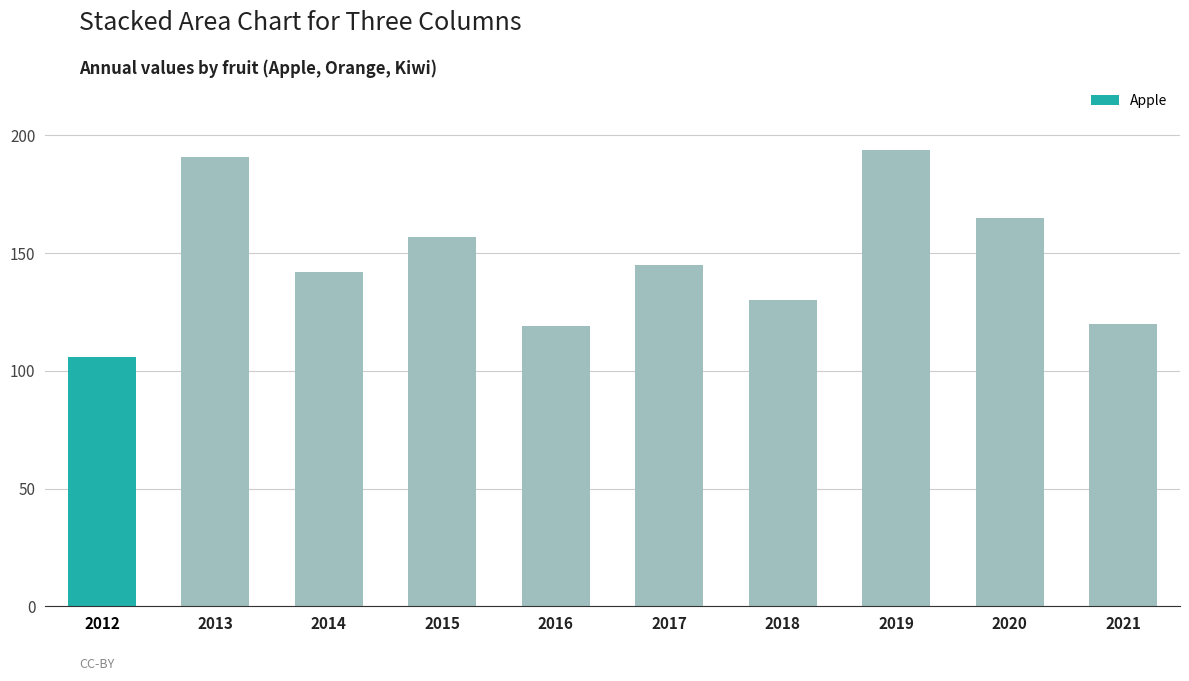

Is it true that the value at 2012 is 106?

True